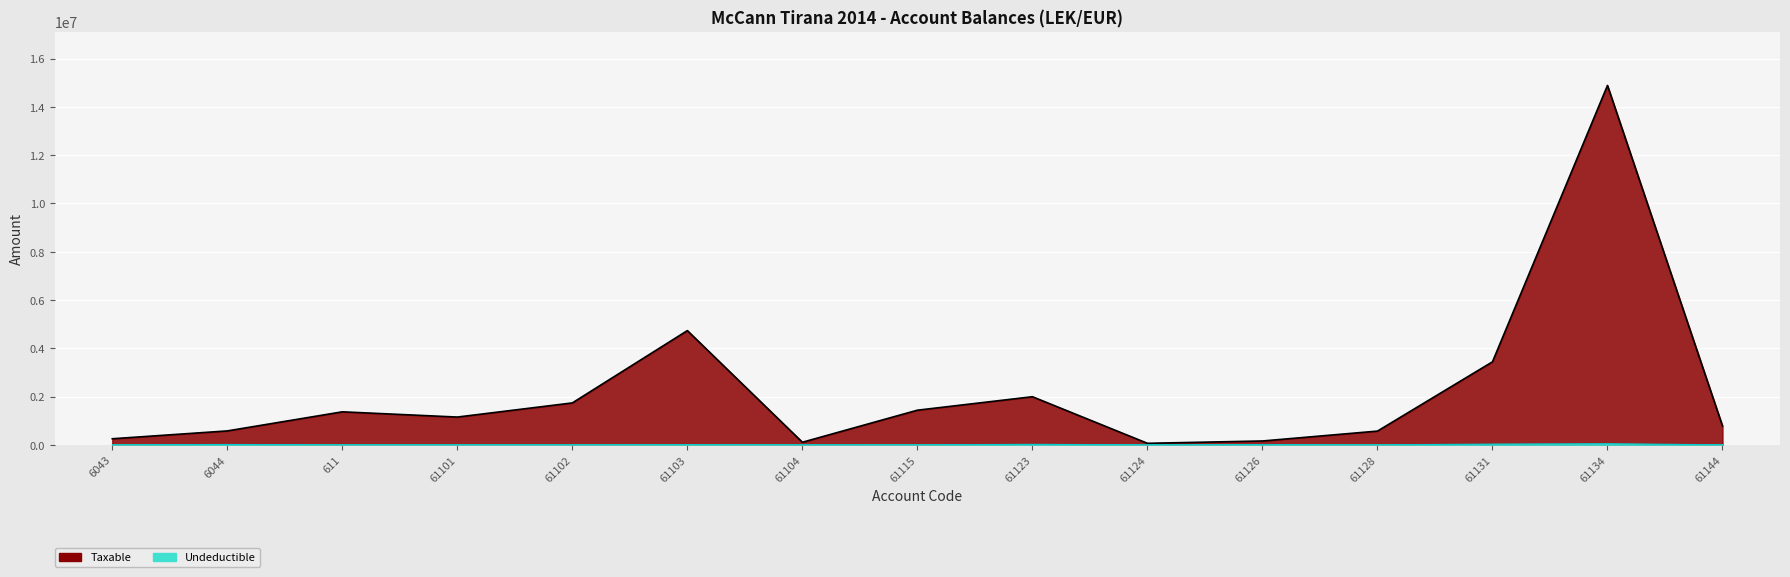

What is the total value across all series at 61102?

1735151.5